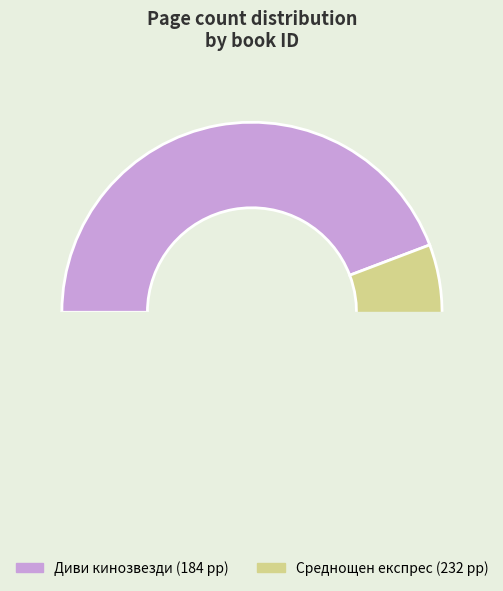

Is there a majority slice in this chart?

Yes